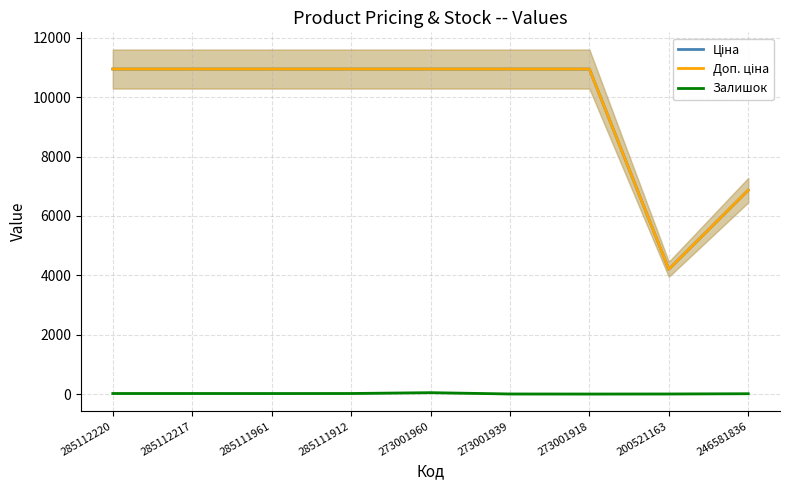

What is the sum of the Доп. ціна values at 273001960 and 285112217?

21903.9